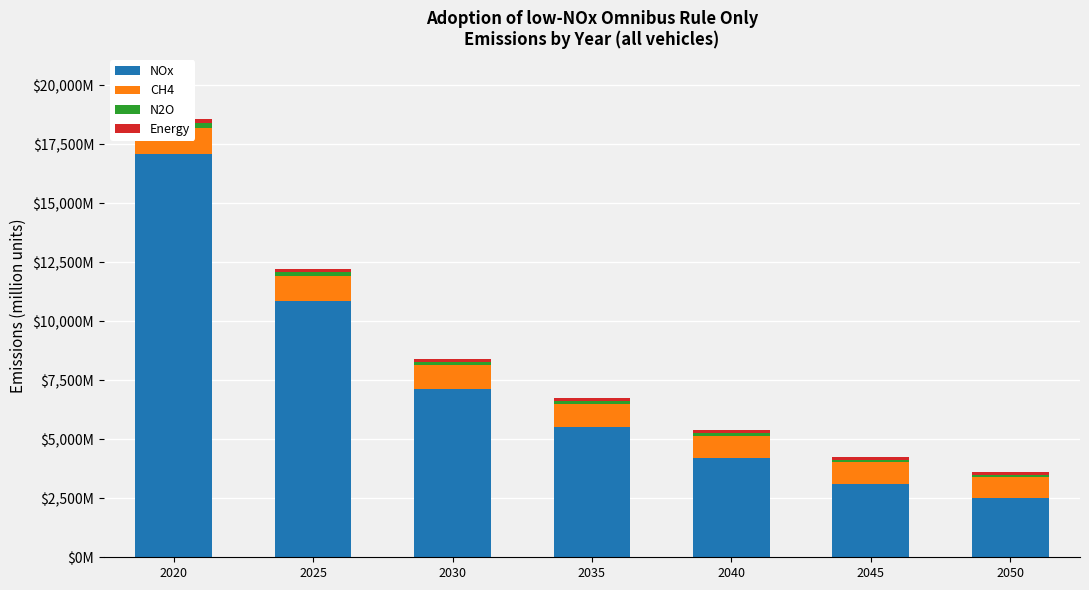

What is the value of the N2O bar at the 7th from the left?

85.0